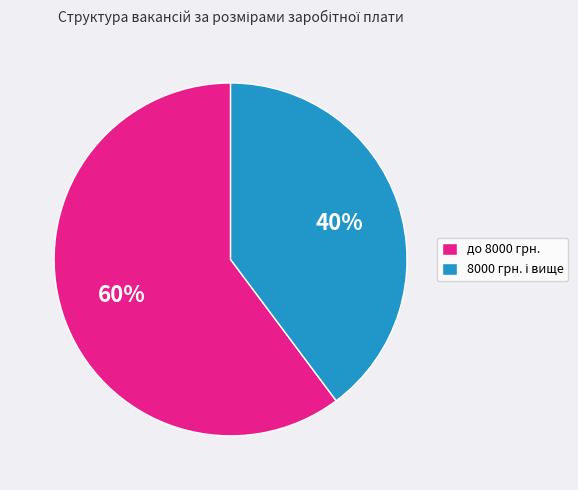

Is there a majority slice in this chart?

Yes